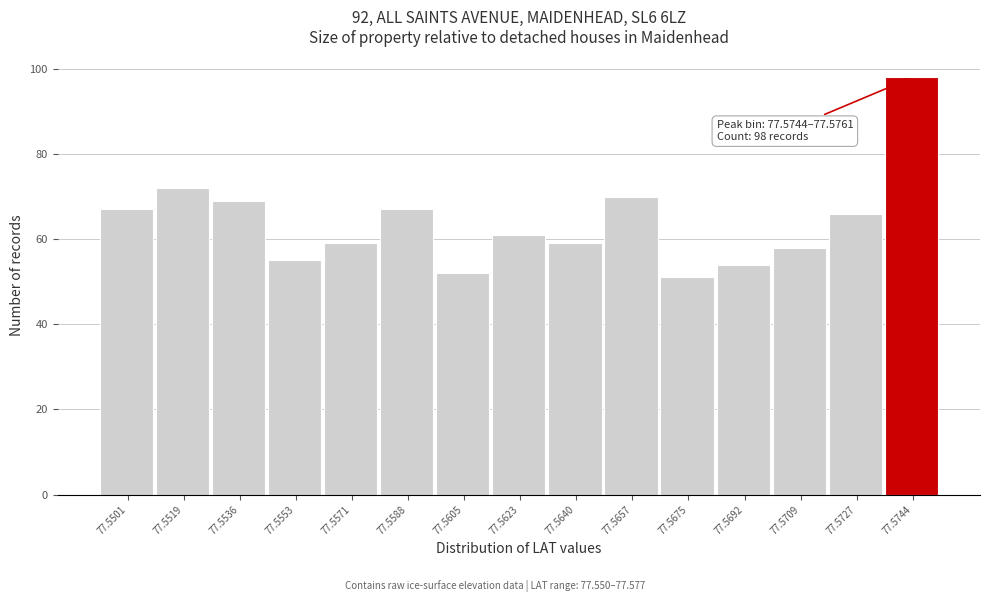

Reading right to left, what are all the values shown in this chart?

98	66	58	54	51	70	59	61	52	67	59	55	69	72	67